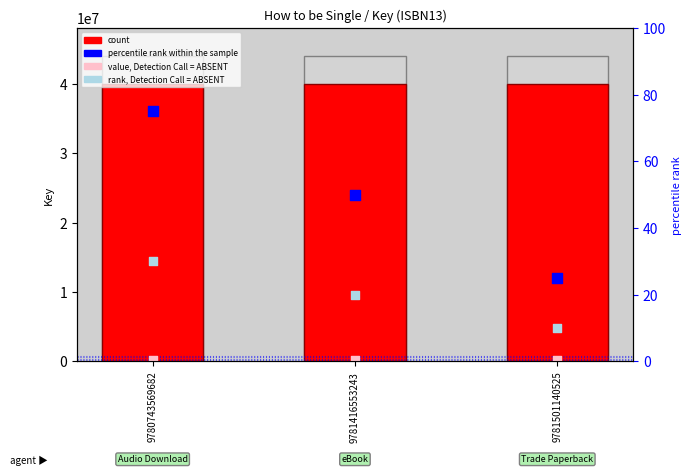

Which series reaches the maximum Y coordinate?

count